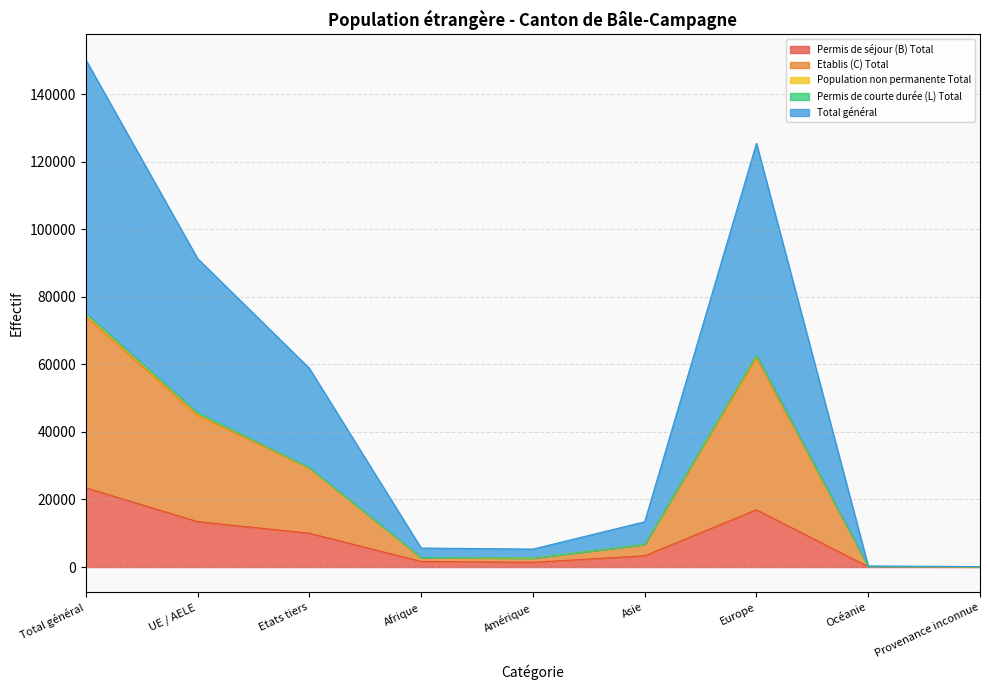

At how many categories does at least one series exceed 64916?

3